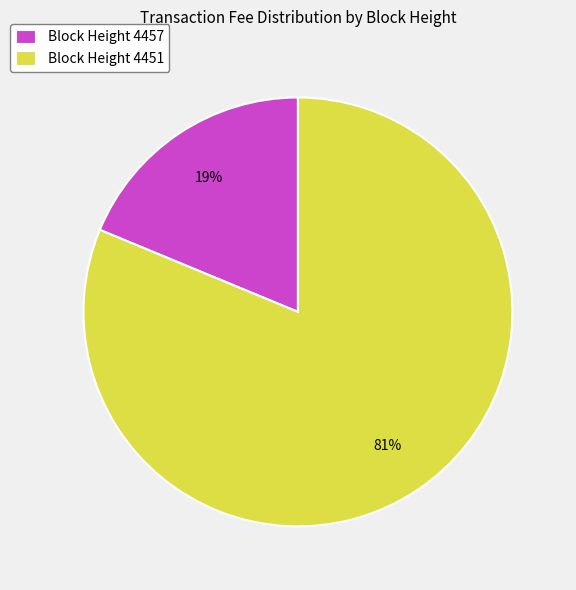

To the nearest percent, what is the combined percentage of Block Height 4457 and Block Height 4451?

100%